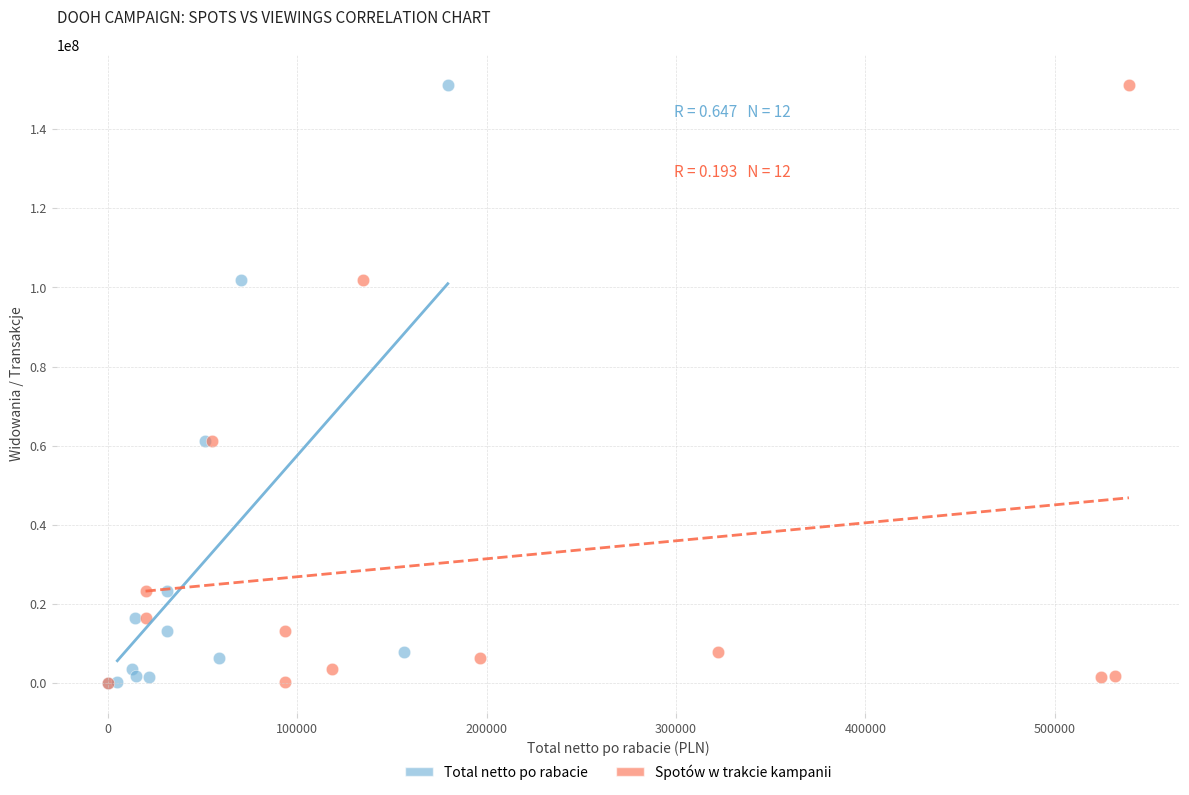

What are all the series names shown in the legend?

Total netto po rabacie, Spotów w trakcie kampanii